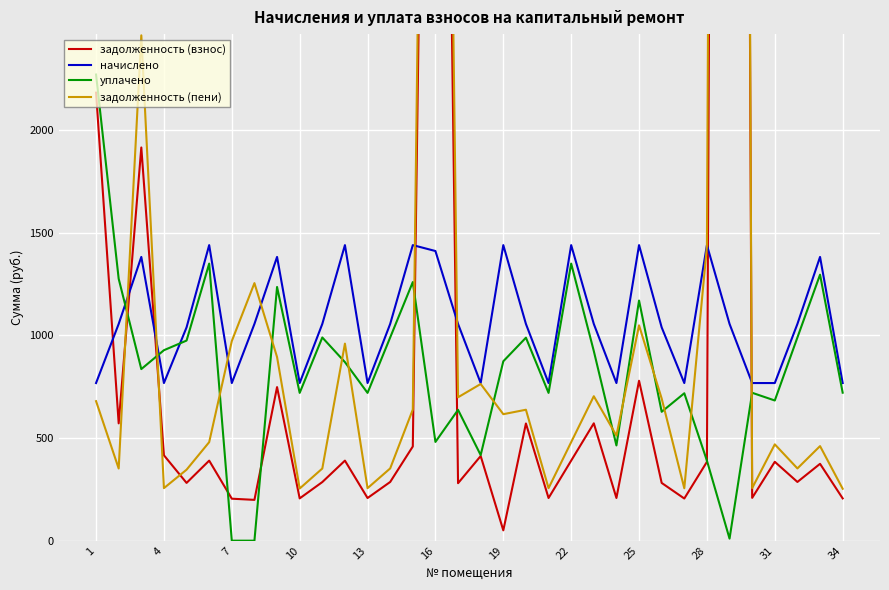

What is the minimum value for начислено?

768.0